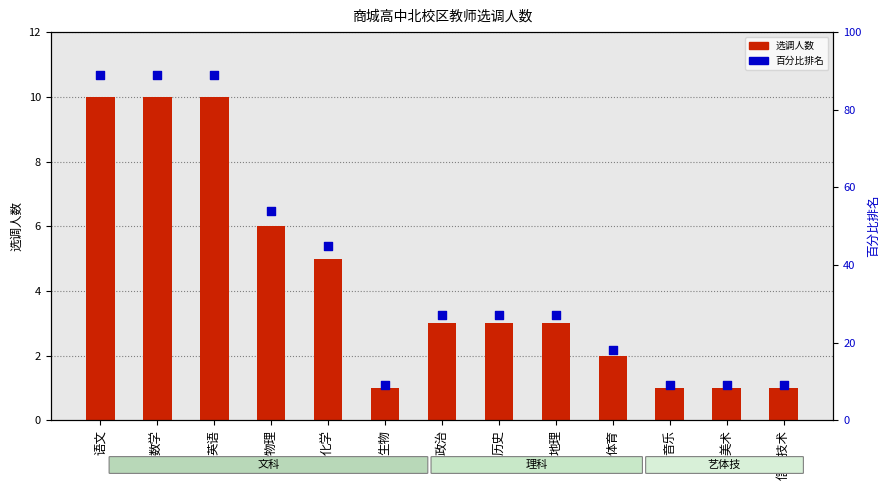

What is the total value across all series at 化学?

50